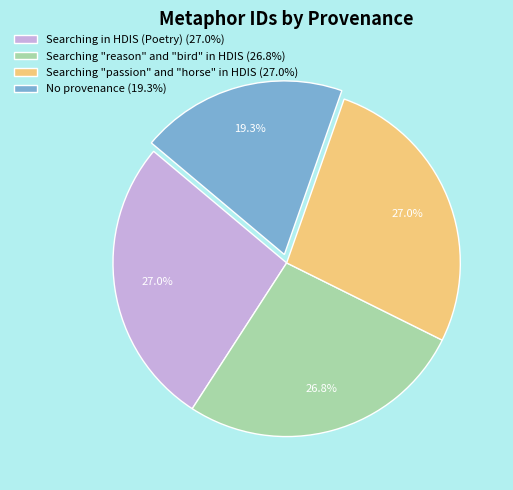

How much of the chart is everything except Searching "passion" and "horse" in HDIS (27.0%)?

73.0%